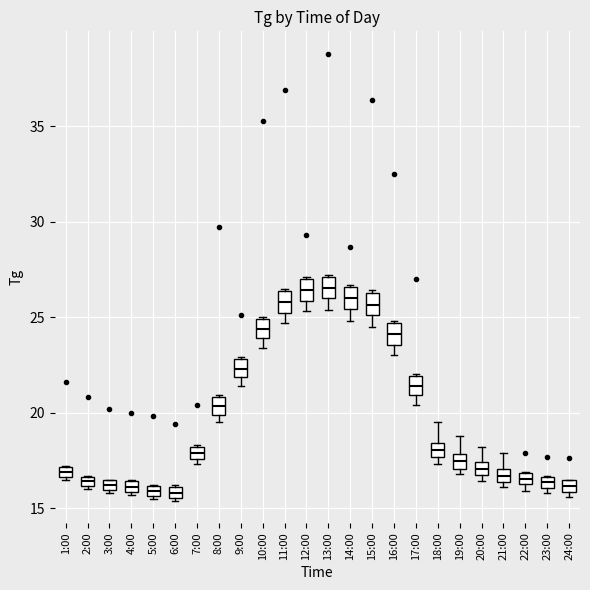

Where is the upper edge of the box for 2:00 on the y-axis? The values are not printed on the chart, so give them approximately, as read against the axis.

16.5